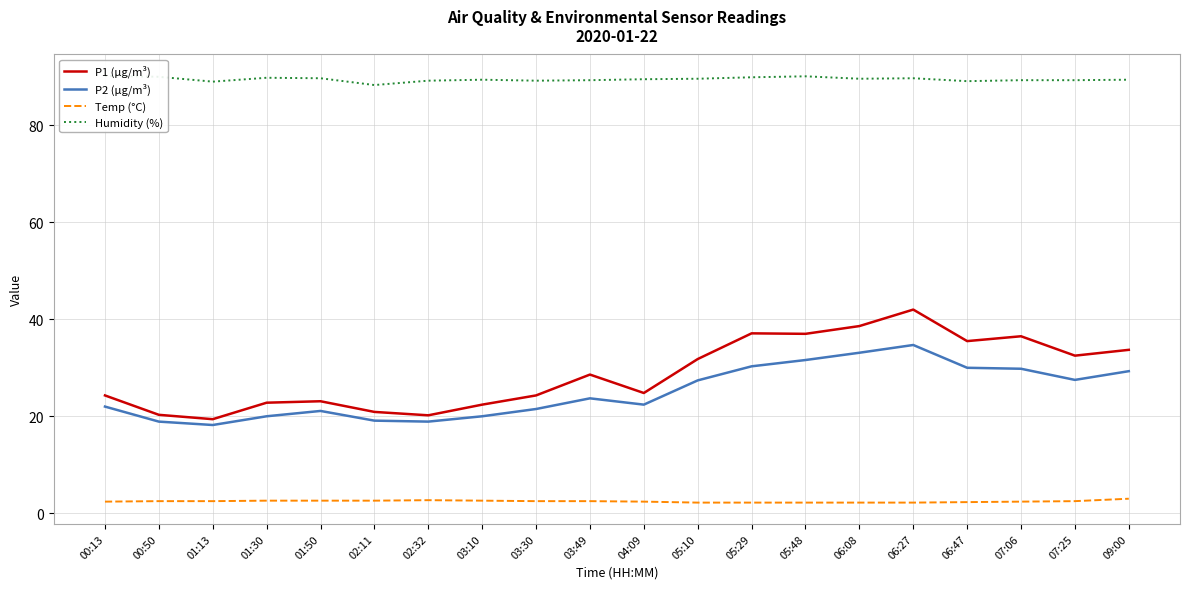

List the labels in order of P2 (µg/m³) value, smallest first.

01:13, 00:50, 02:32, 02:11, 01:30, 03:10, 01:50, 03:30, 00:13, 04:09, 03:49, 05:10, 07:25, 09:00, 07:06, 06:47, 05:29, 05:48, 06:08, 06:27